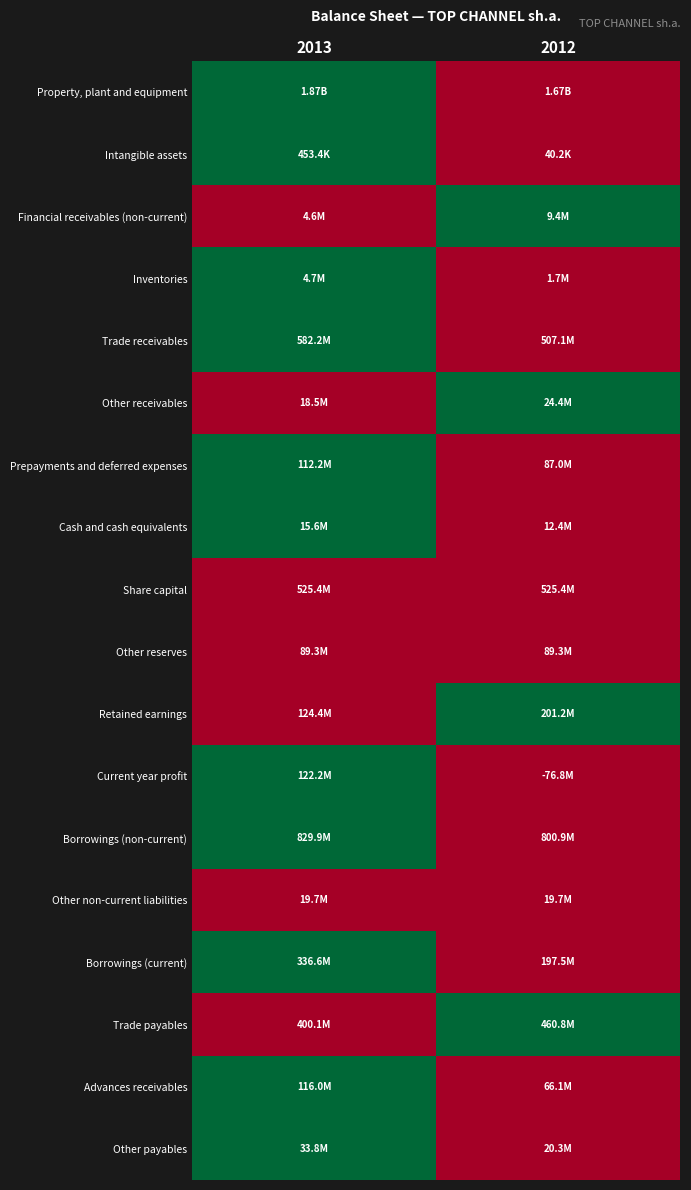

At how many categories does at least one series exceed 0?

2